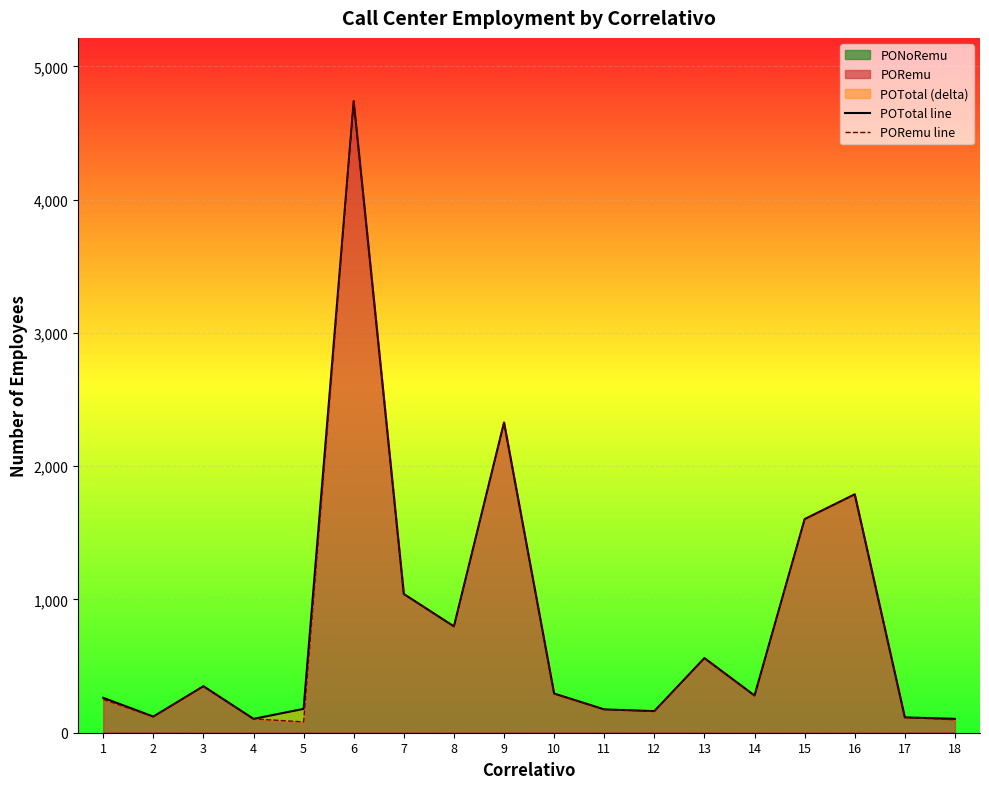

Does the chart display data point markers on the line(s)?

No